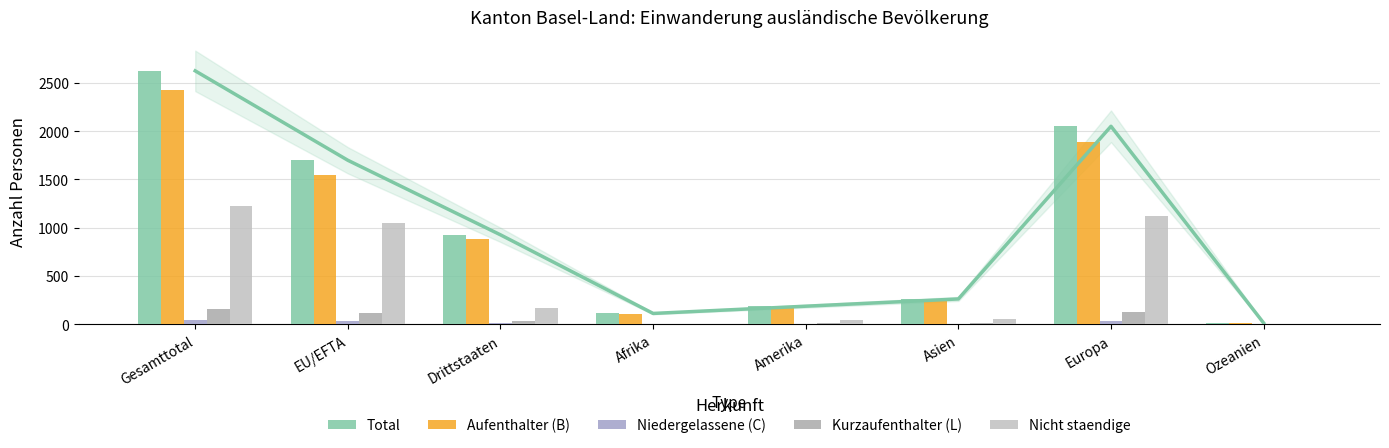

What are all the series names shown in the legend?

Total, Aufenthalter (B), Niedergelassene (C), Kurzaufenthalter (L), Nicht staendige